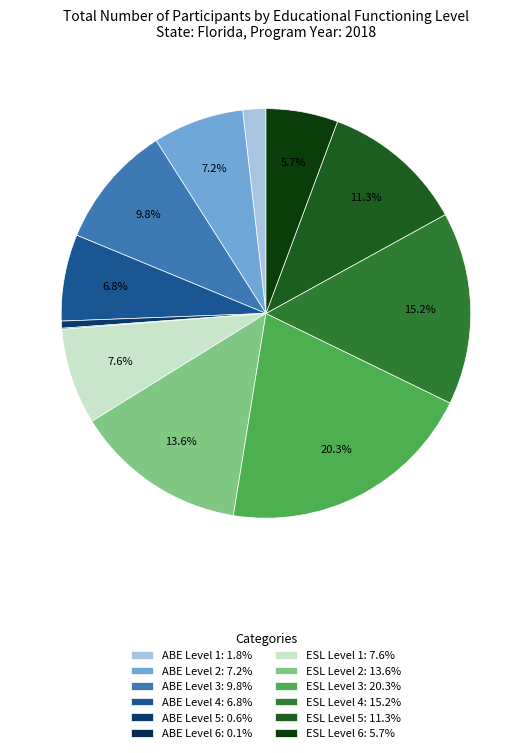

Which category has the biggest portion of the pie?

ESL Level 3